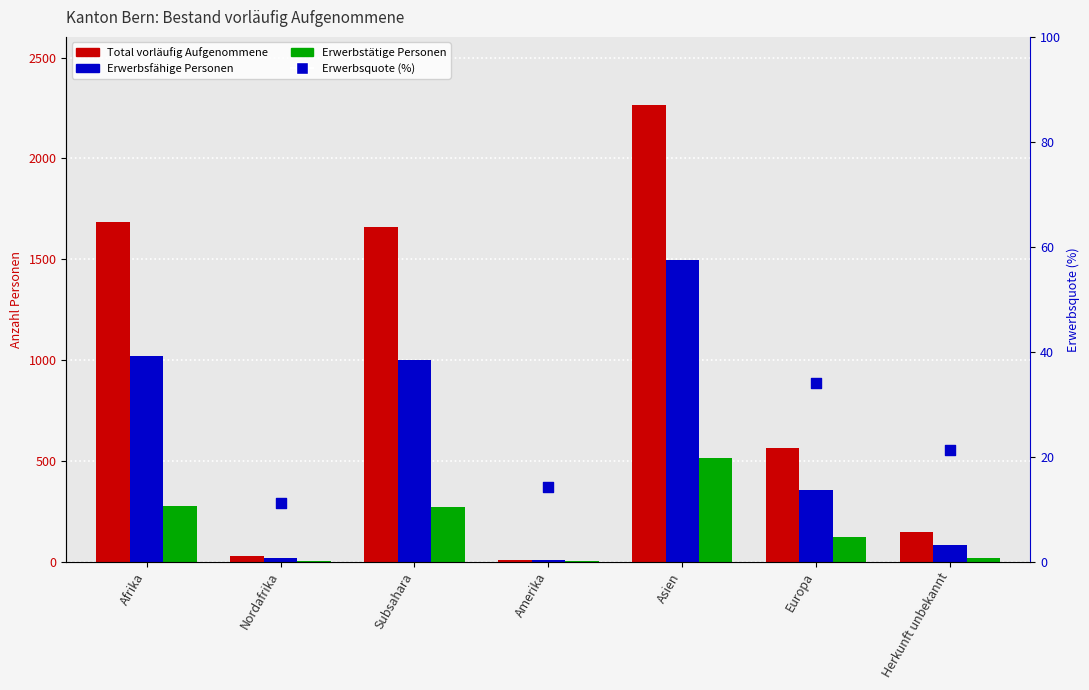

Is the value of Total vorläufig Aufgenommene at Europa greater than the value of Erwerbsquote (%) at Europa?

Yes